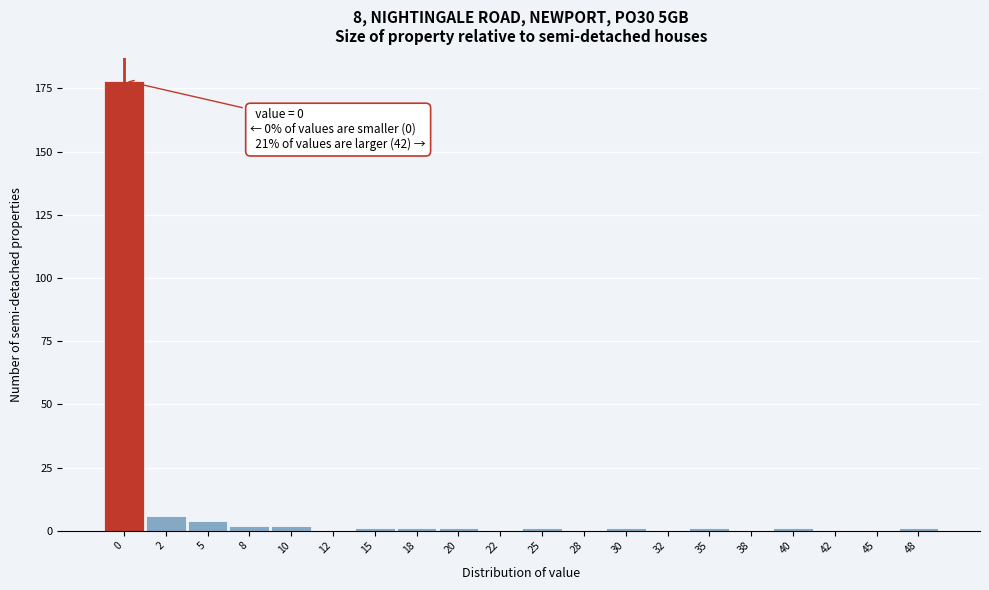

Reading left to right, extract all data points from this chart.

0=178	2=6	5=4	8=2	10=2	12=0	15=1	18=1	20=1	22=0	25=1	28=0	30=1	32=0	35=1	38=0	40=1	42=0	45=0	48=1